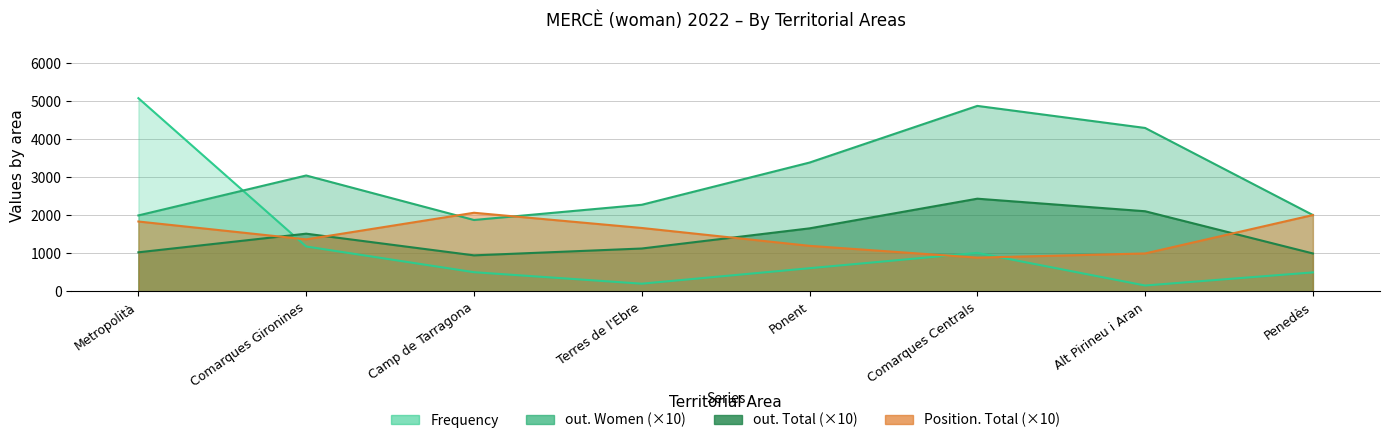

Rank the series at Alt Pirineu i Aran from highest to lowest value.

out. Women, out. Total, Position. Total, Frequency